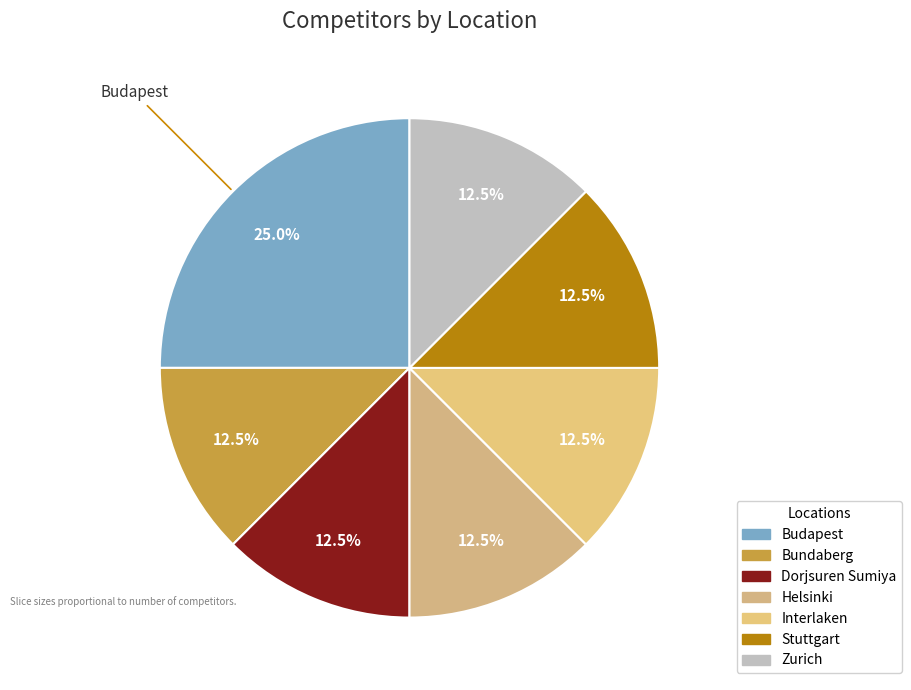

Combined, do Interlaken and Bundaberg account for over 50%?

No